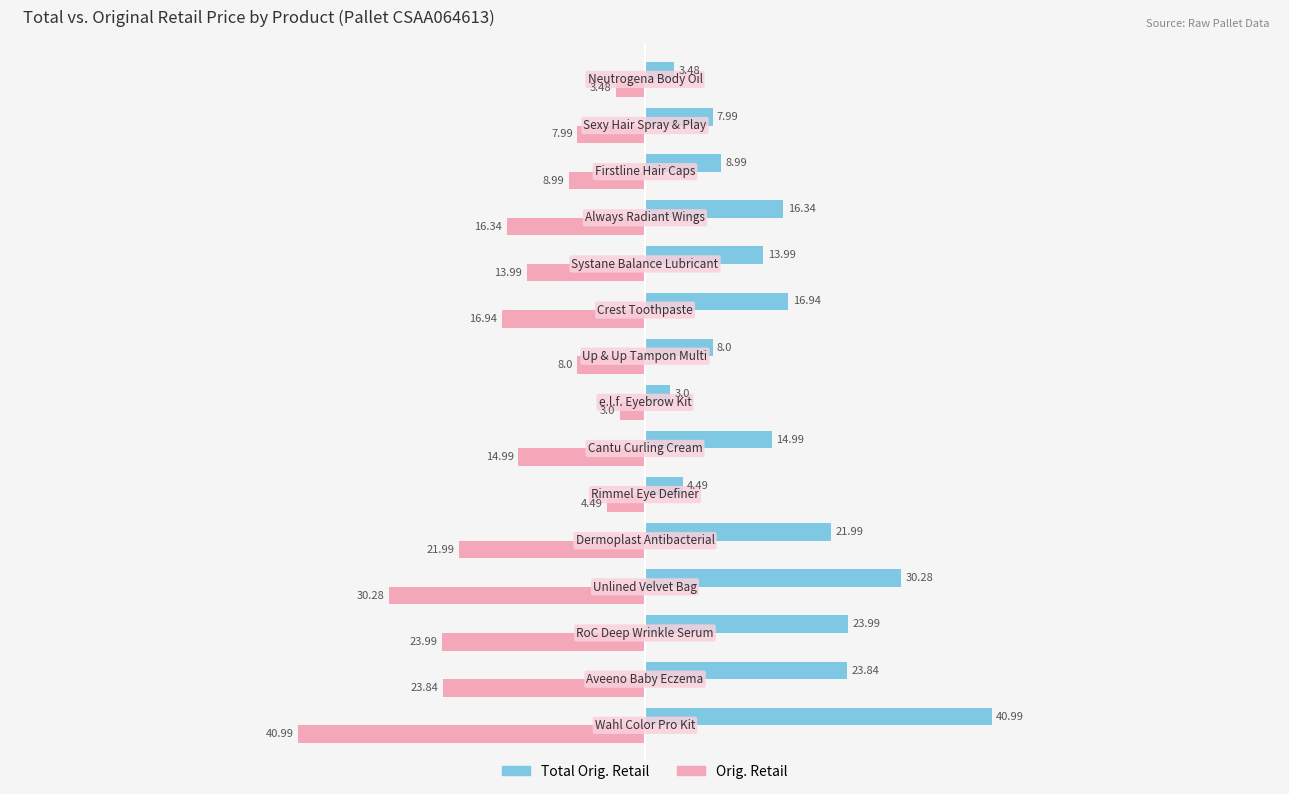

What is the difference between the second highest and minimum values in the Orig. Retail series?

37.5